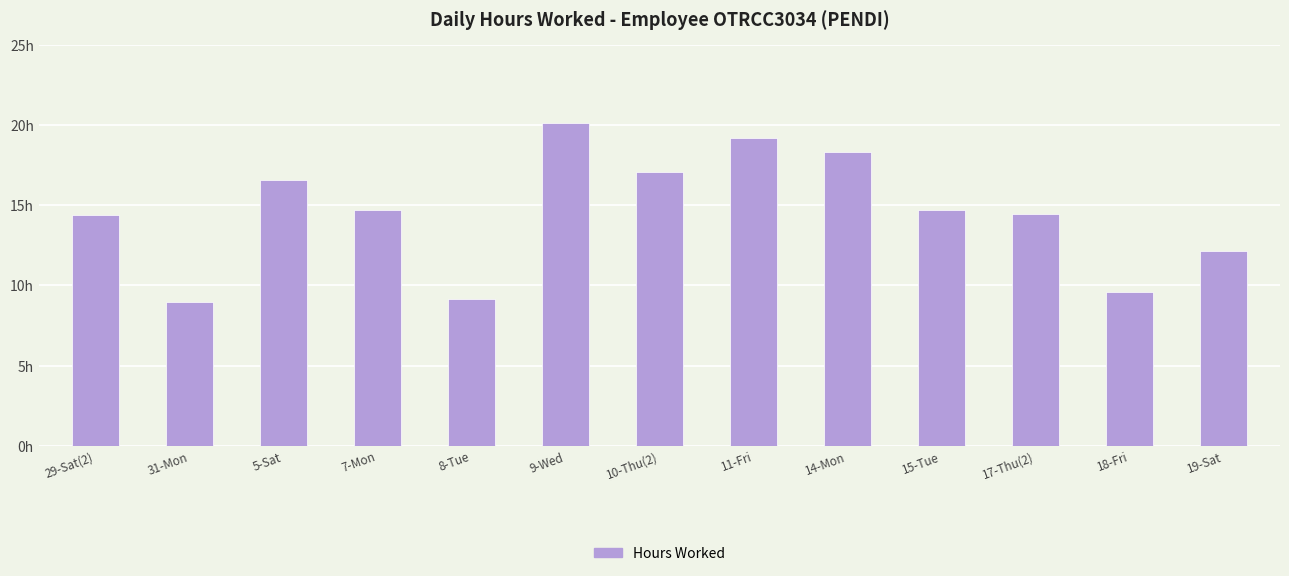

Does the chart contain any negative values?

No